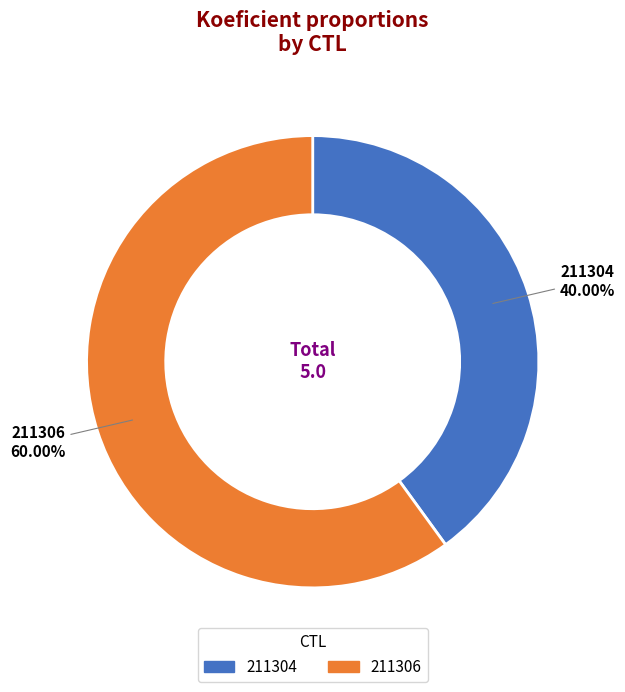

Count the number of slices in the pie.

2